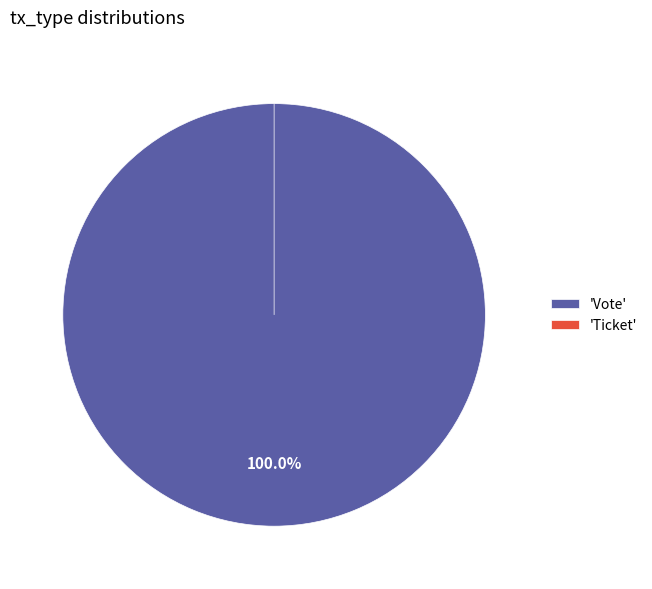

Which slice is the smallest?

Ticket